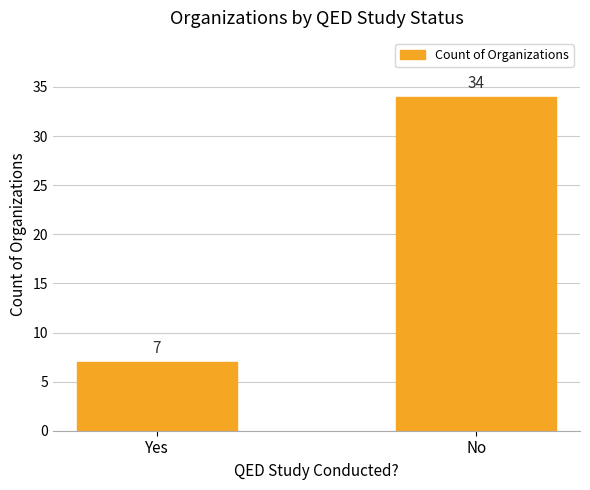

How many bars are there in total?

2